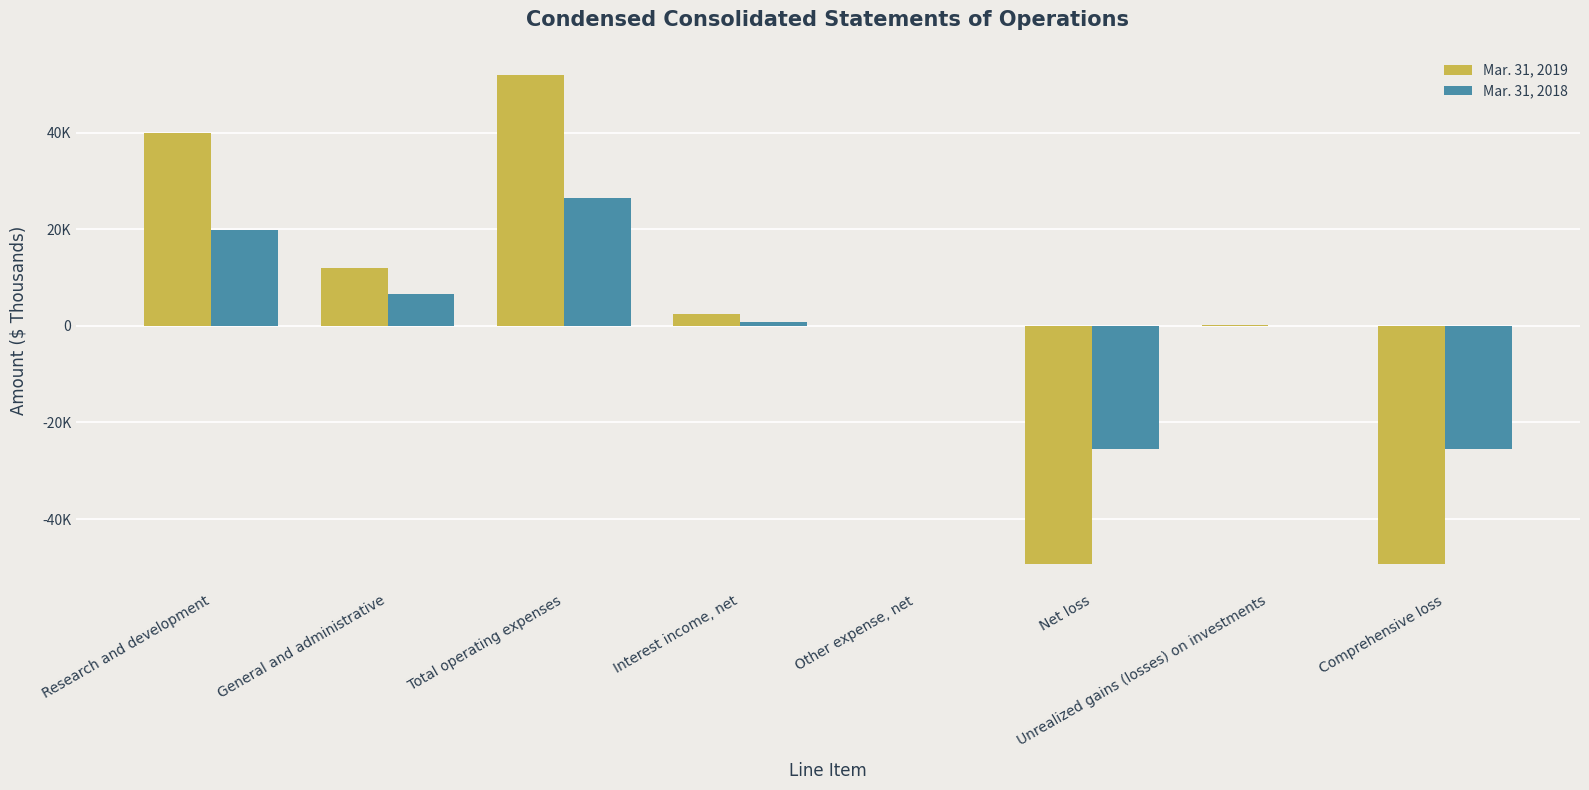

Reading left to right, extract all data points from this chart.

Mar. 31, 2019: 39837	11993	51830	2472	-33	-49391	127	-49264
Mar. 31, 2018: 19891	6519	26410	859	-20	-25571	-14	-25585